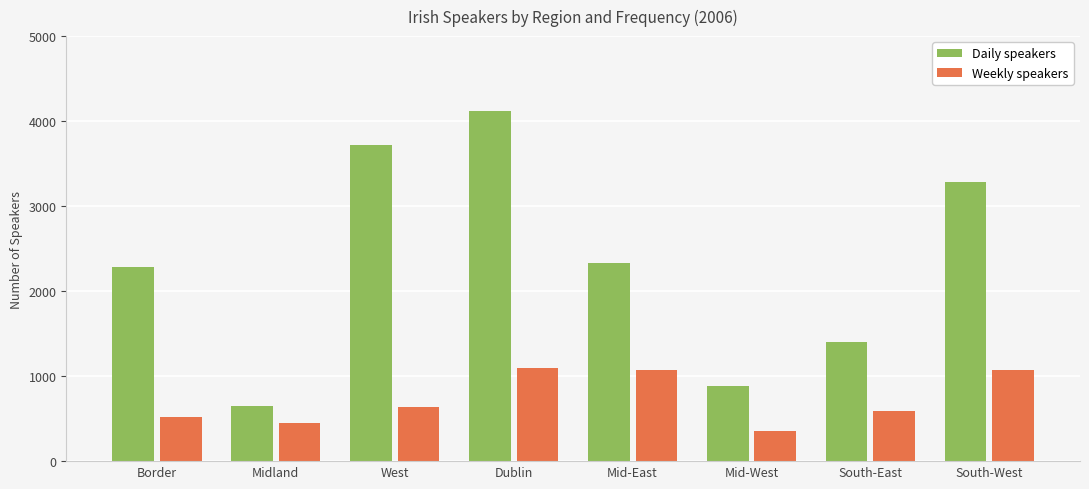

At which category does the chart reach its peak across all series?

Dublin